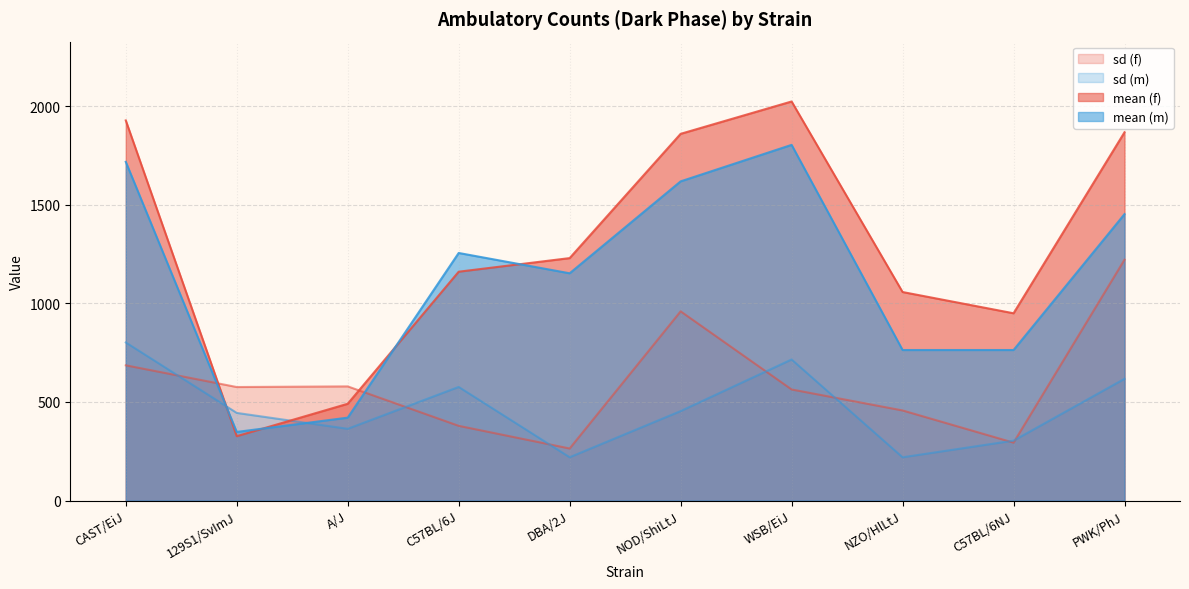

How many lines are shown in the chart?

4